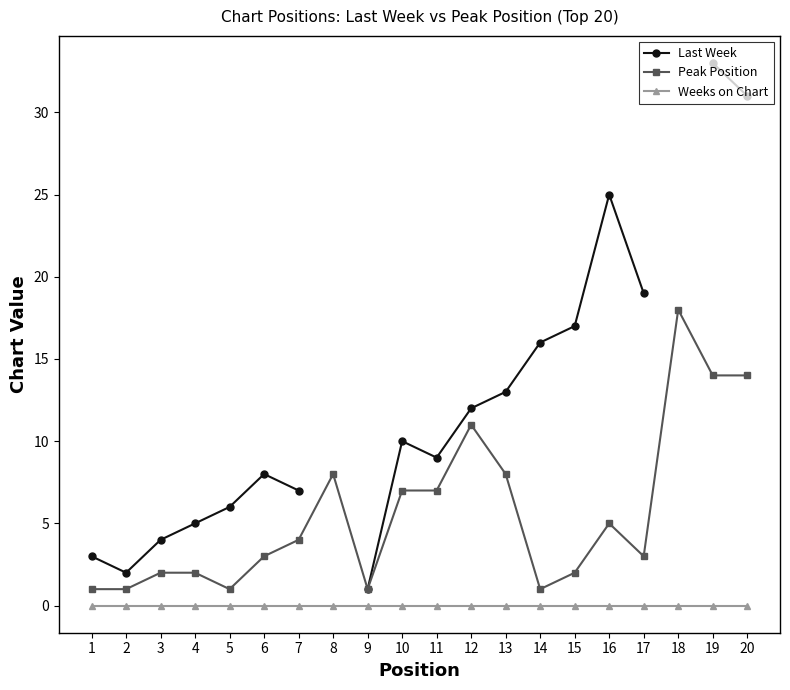

Where does the Last Week series first go above 10?

12